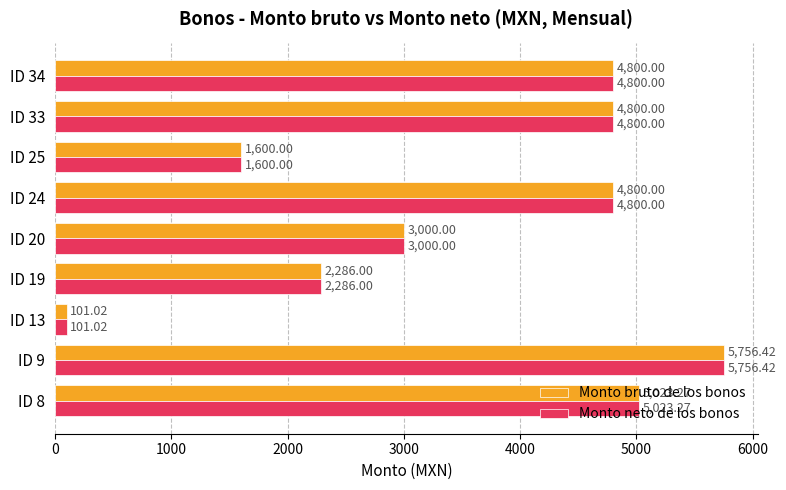

At which category is the sum across all series the highest?

ID 9